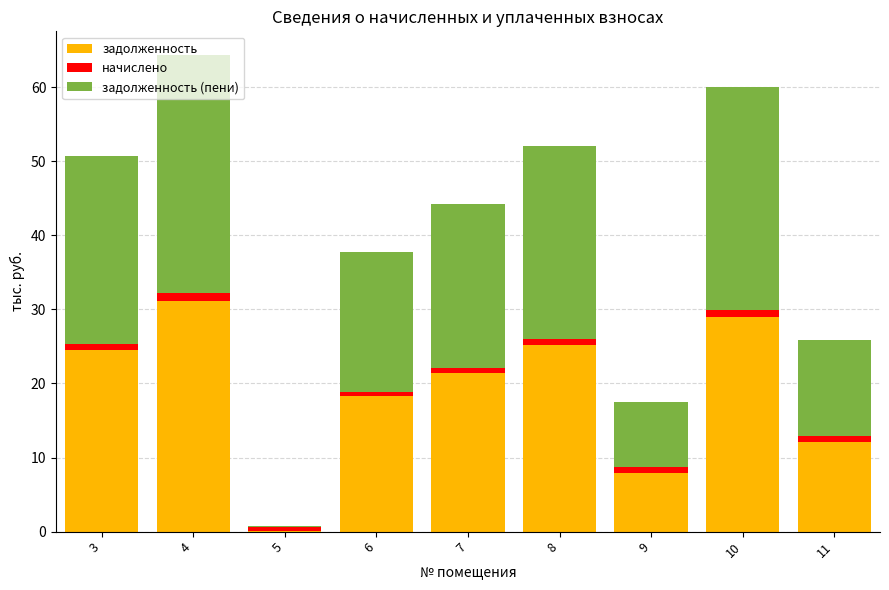

What is the total value across all series at 6?

37.7